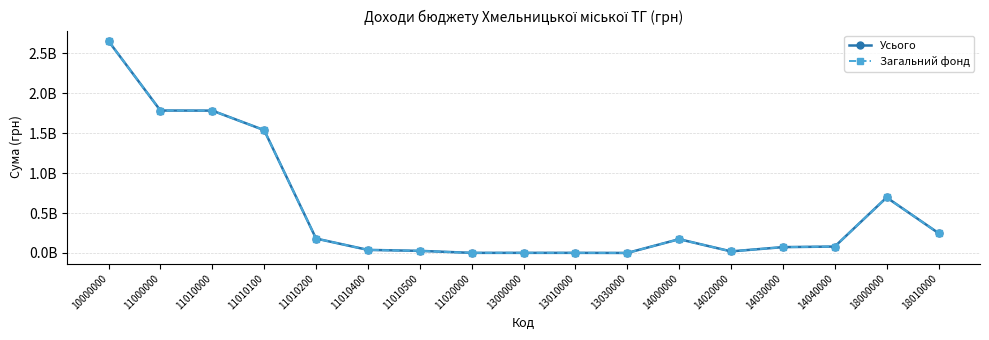

Which has a higher value, 11010200 or 18000000?

18000000